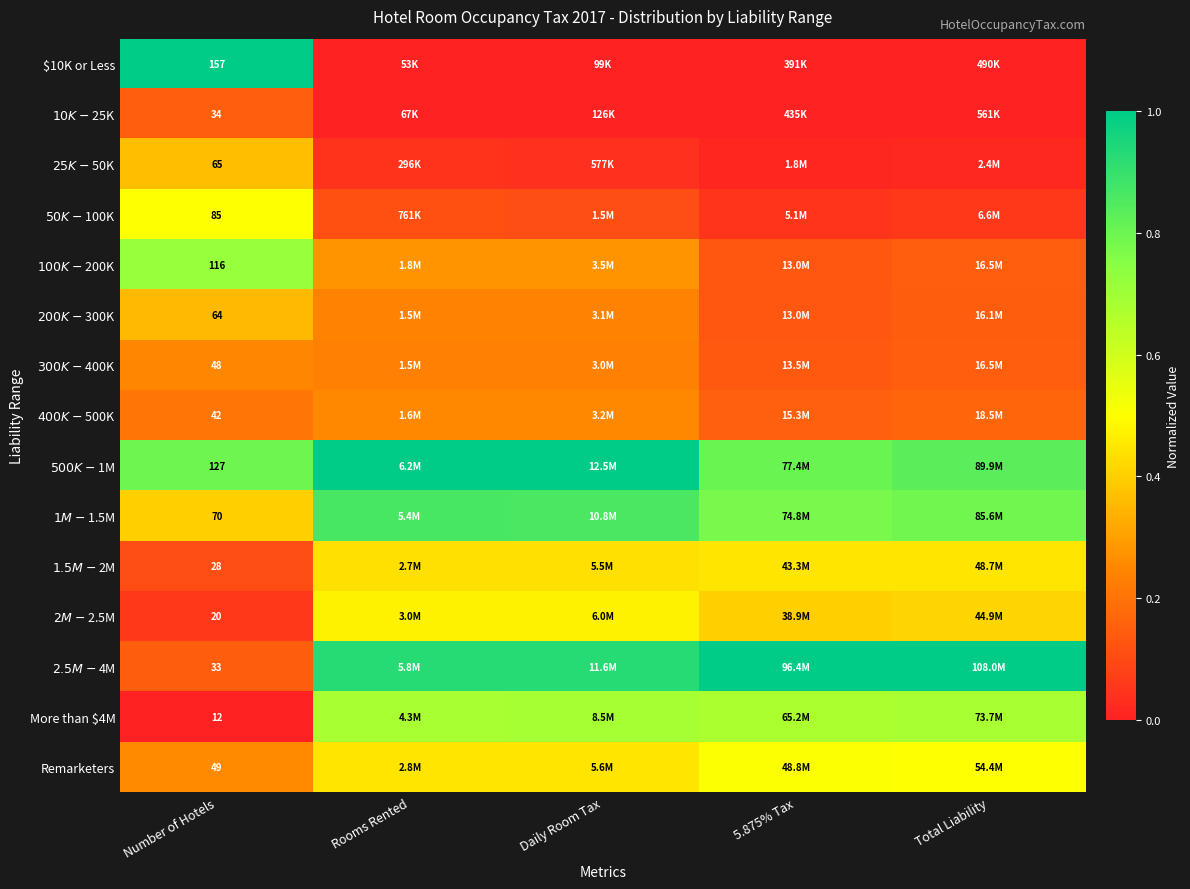

List the labels in order of $500K - $1M value, largest first.

Rooms Rented, Daily Room Tax, Total Liability, 5.875% Tax, Number of Hotels